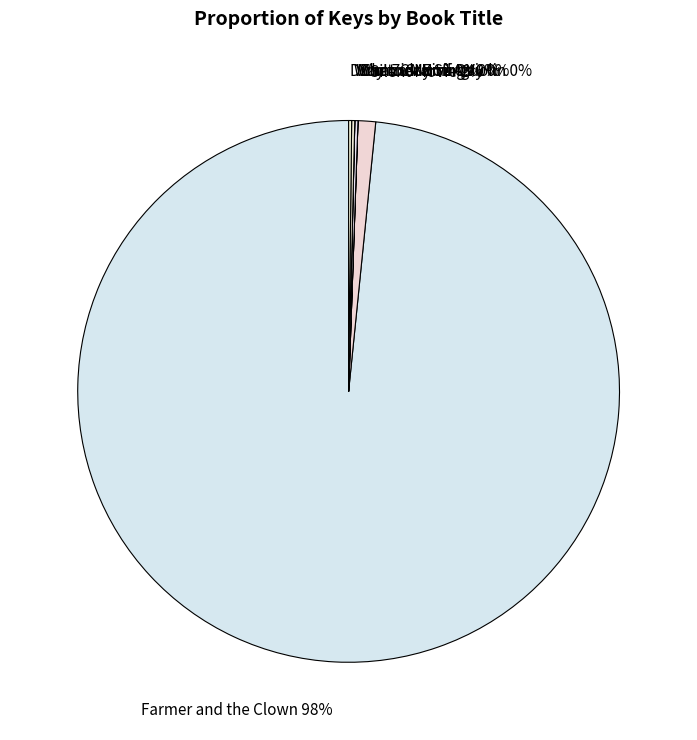

Is there a majority slice in this chart?

Yes